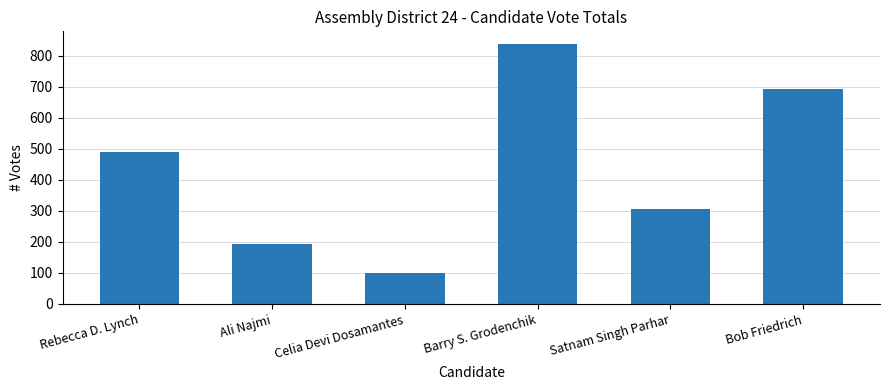

Reading left to right, transcribe all the data shown in this chart.

Rebecca D. Lynch=489	Ali Najmi=193	Celia Devi Dosamantes=99	Barry S. Grodenchik=837	Satnam Singh Parhar=307	Bob Friedrich=693